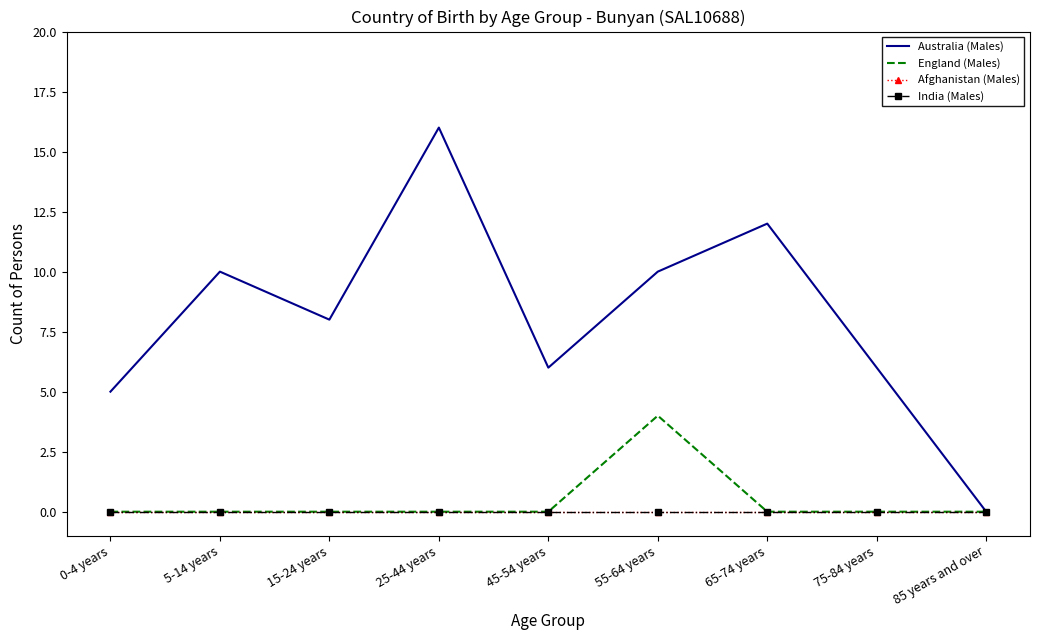

At which category is the sum across all series the highest?

25-44 years